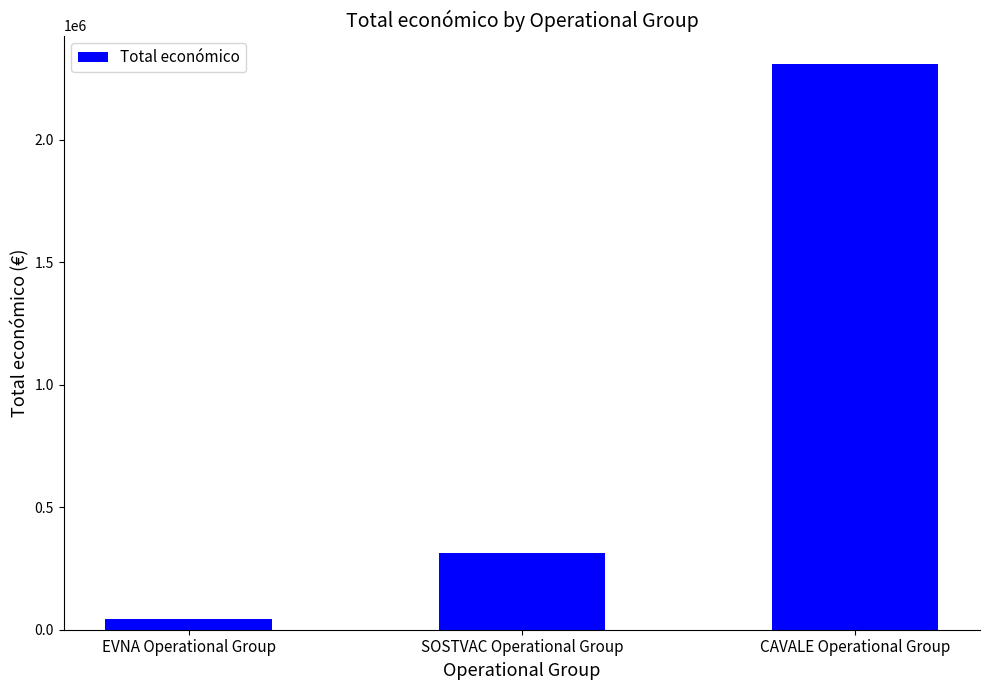

Which has a higher value, EVNA Operational Group or SOSTVAC Operational Group?

SOSTVAC Operational Group